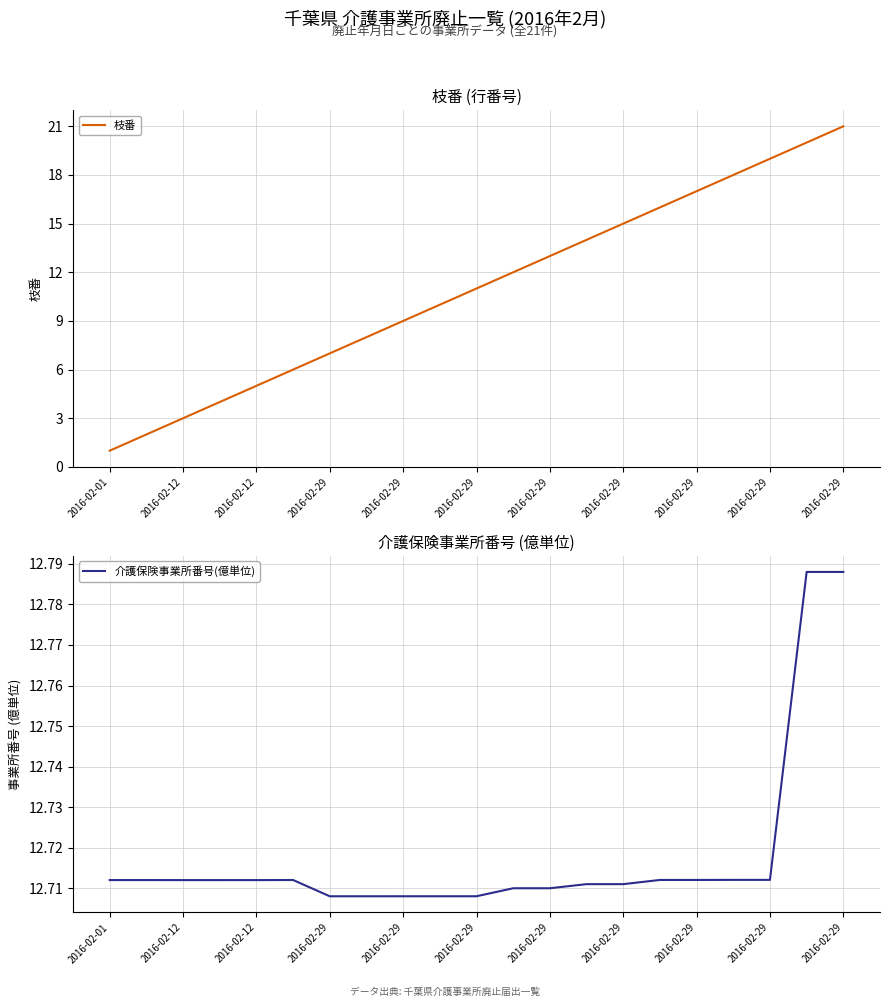

Which series has the largest range (max minus min)?

枝番